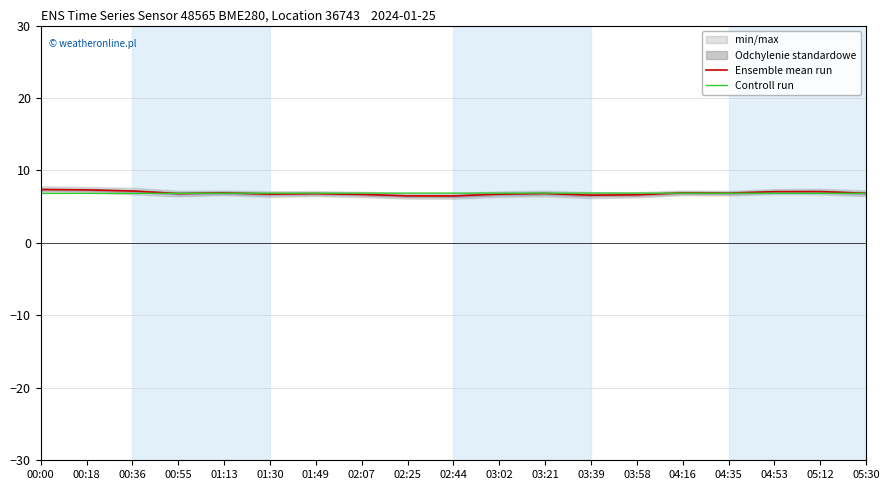

Where is Controll run nearest to the value 6?

00:00